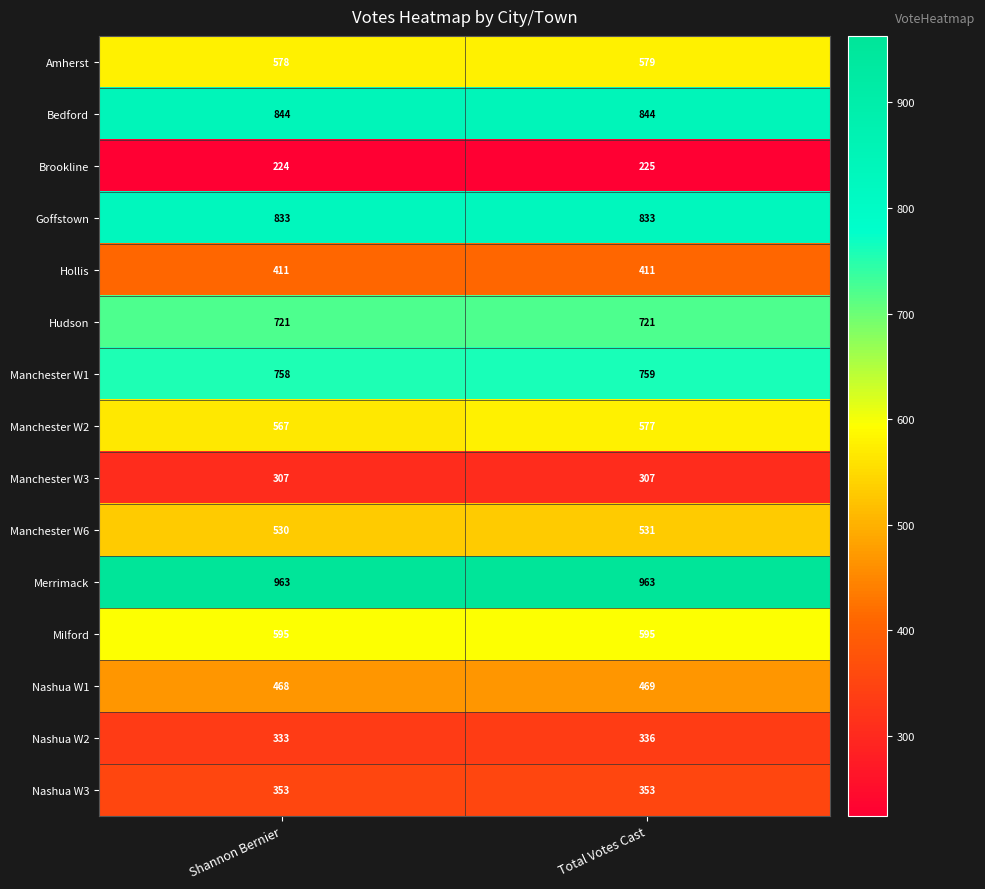

List the series in order of their peak value, lowest first.

Brookline, Manchester W3, Nashua W2, Nashua W3, Hollis, Nashua W1, Manchester W6, Manchester W2, Amherst, Milford, Hudson, Manchester W1, Goffstown, Bedford, Merrimack